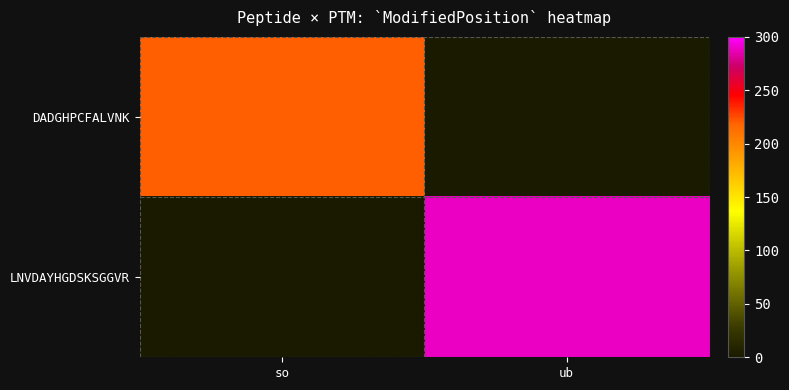

What is the spread (max minus min) of values at so?

220